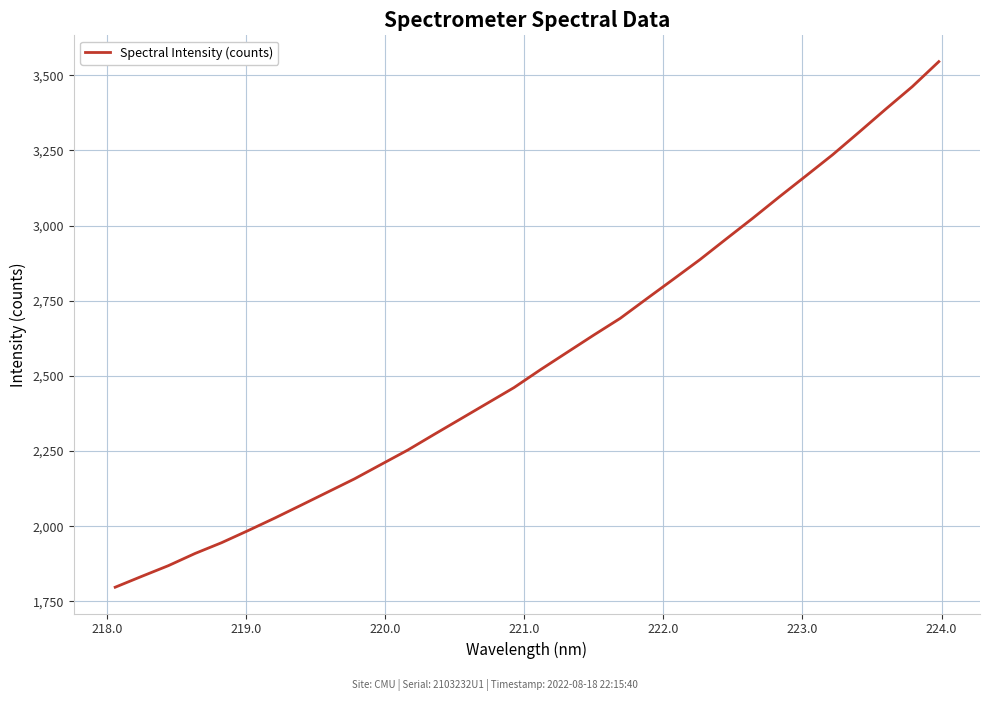

What is the minimum value shown in the chart?

1797.3